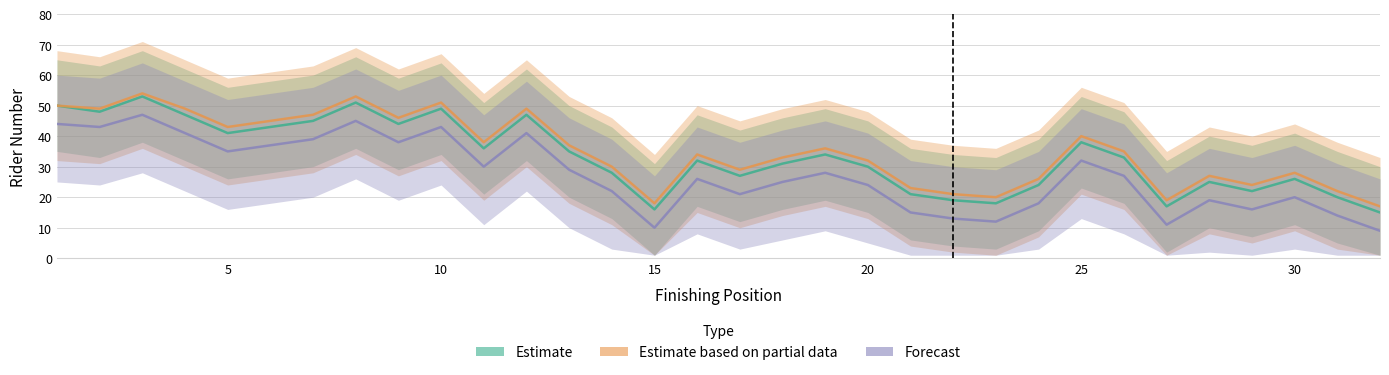

List the labels in order of Forecast value, smallest first.

32, 15, 27, 23, 22, 31, 21, 29, 24, 28, 30, 17, 14, 20, 18, 16, 26, 19, 13, 11, 25, 5, 6, 9, 7, 4, 12, 2, 10, 1, 8, 3